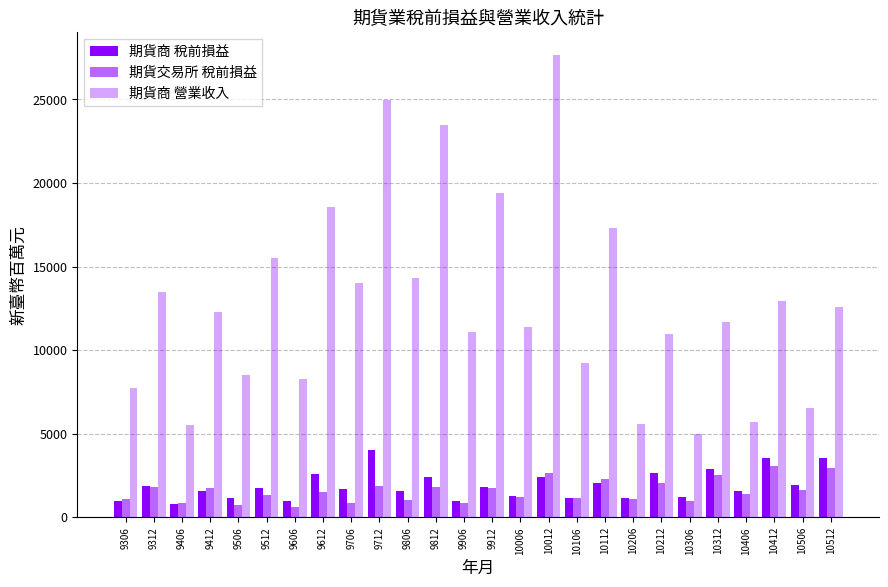

The 期貨商 營業收入 series shows 9233 at 10106. True or false?

True